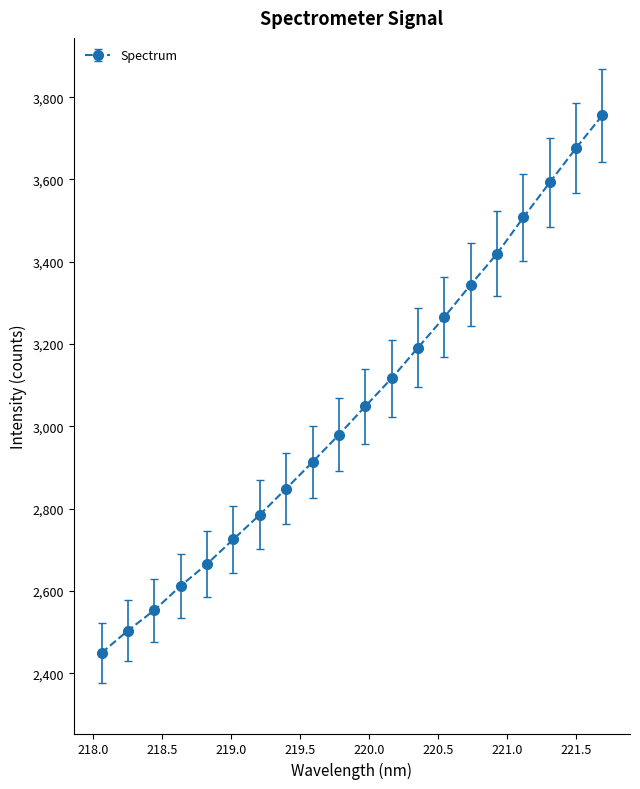

True or false: there are more than 1 points higher than both neighbors.

False